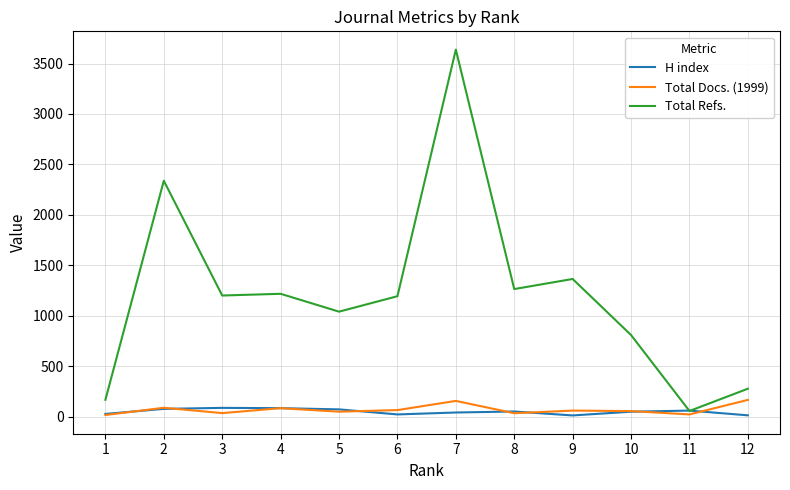

What is the difference between the maximum and minimum values in the Total Refs. series?

3583